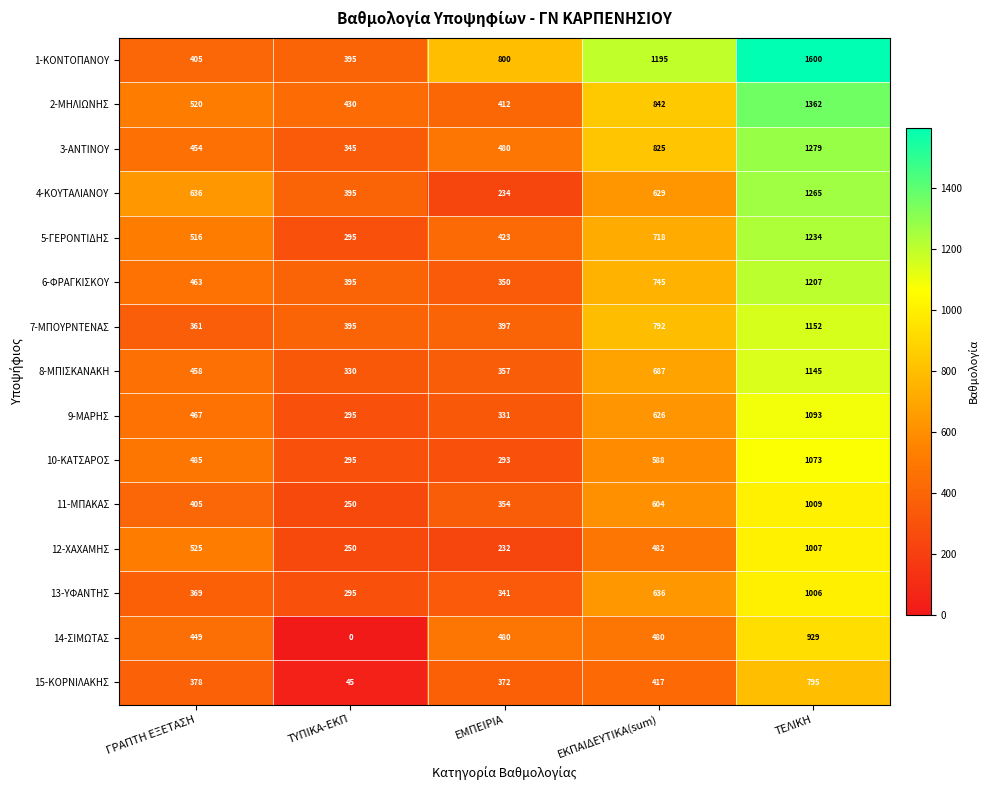

True or false: 4-ΚΟΥΤΑΛΙΑΝΟΥ has a value of 228 at ΤΥΠΙΚΑ-ΕΚΠ.

False